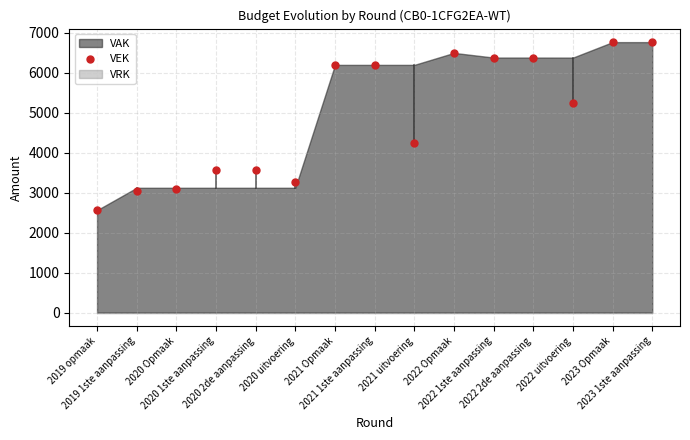

What Y value in the scatter plot is closest to 4659?

4231